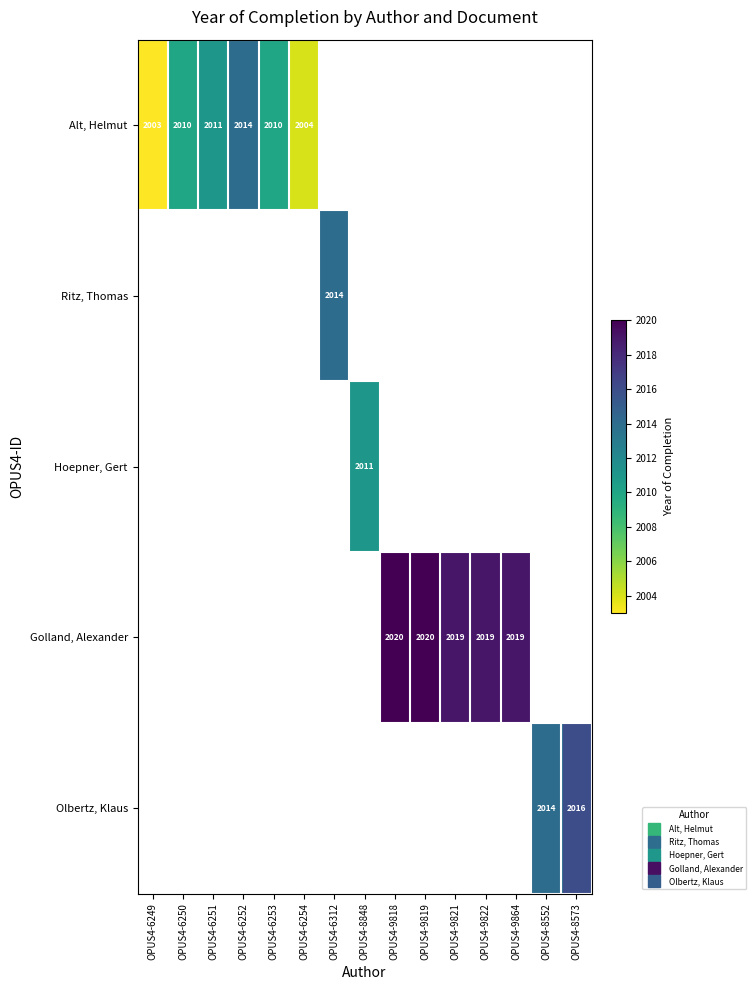

What is the minimum value shown in the chart?

2003.0